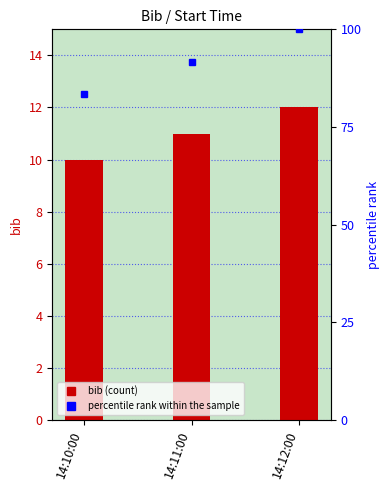

Reading right to left, what are all the values shown in this chart?

12	11	10